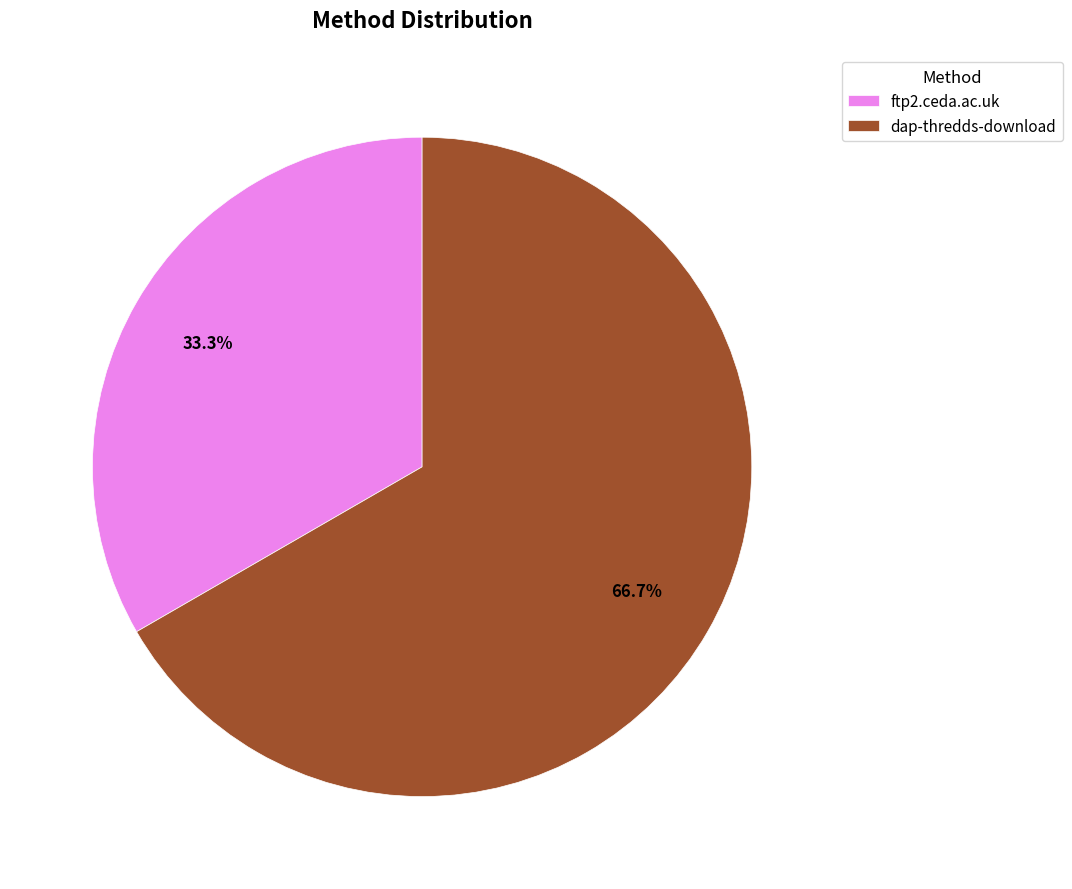

Does ftp2.ceda.ac.uk account for over 50% of the chart?

No